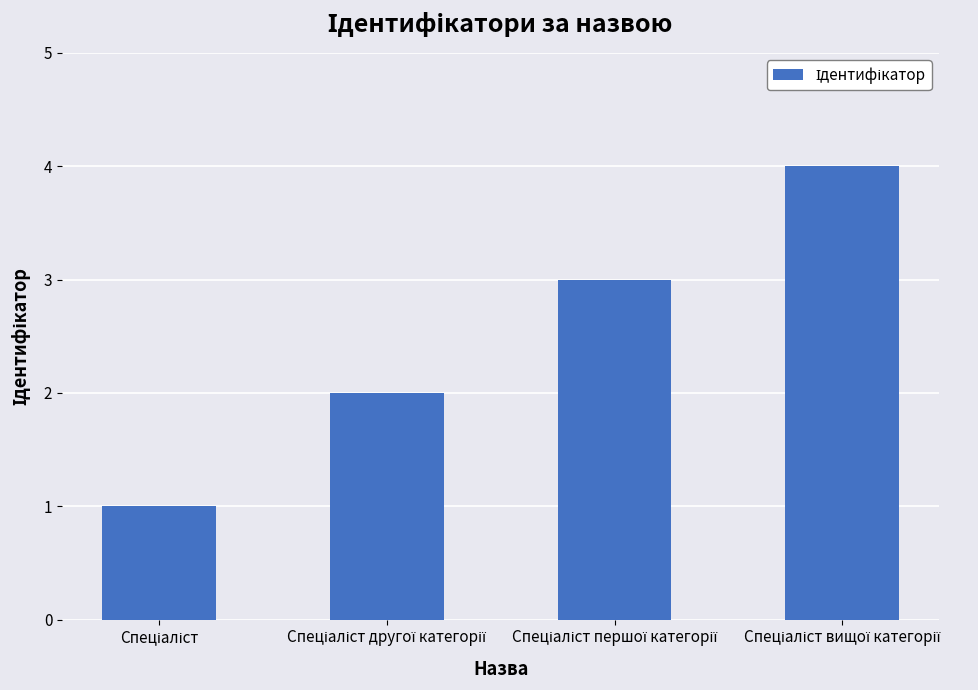

What is the difference between the maximum and second lowest values?

2